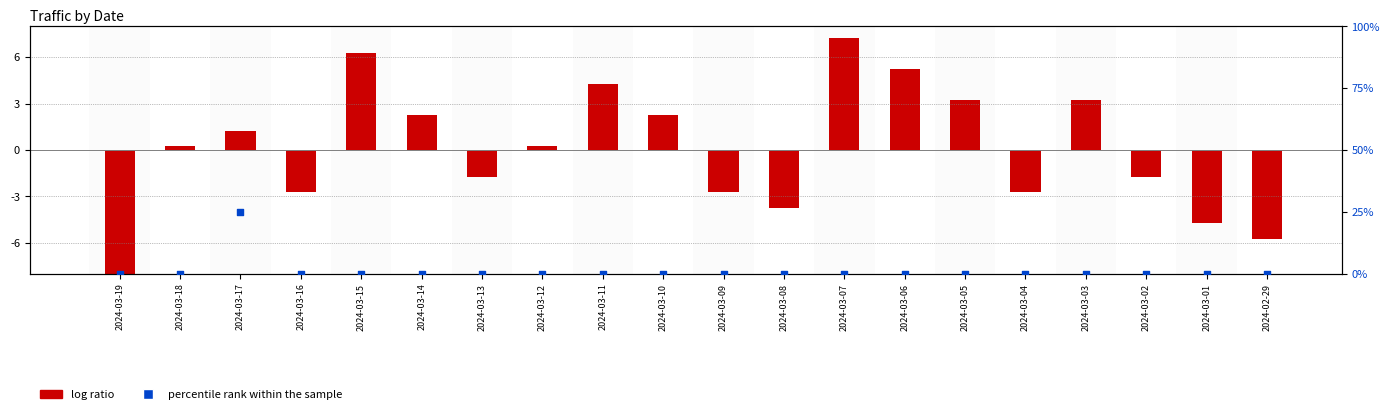

What is the total value across all series at 2024-03-05?

3.2